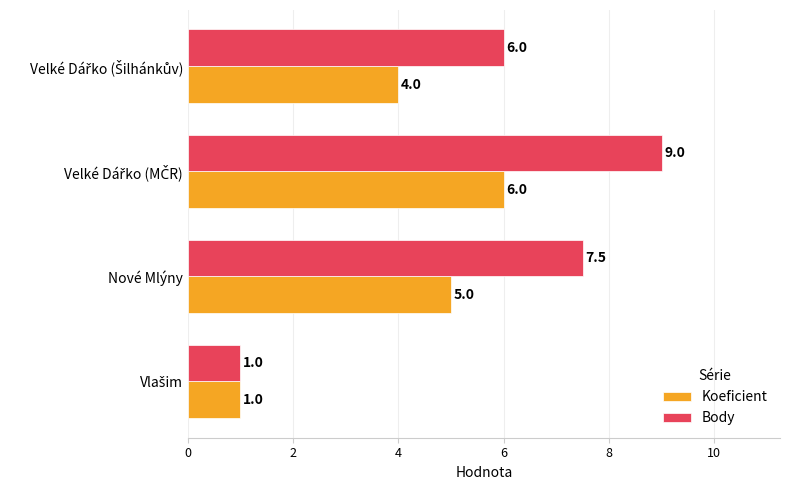

List the series in order of their peak value, highest first.

Body, Koeficient